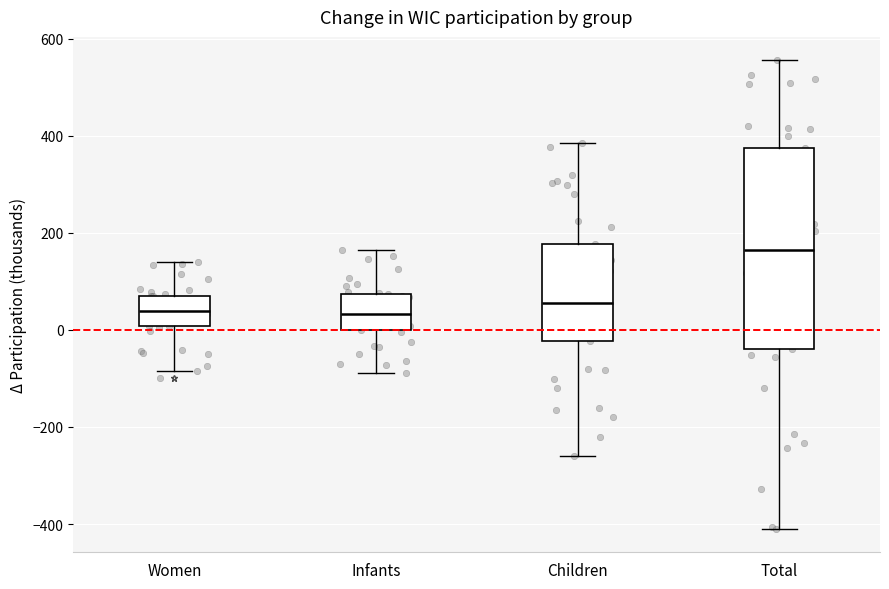

Reading left to right, read every box against the y-axis: the position of its median line, the range the box covers, and the ends of its whiskers. The values are not printed on the chart, so give them approximately, as read against the axis.

Women: median 40, box 0 to 80, whiskers -80 to 140
Infants: median 40, box 0 to 80, whiskers -80 to 160
Children: median 60, box -20 to 180, whiskers -260 to 380
Total: median 160, box -40 to 380, whiskers -400 to 560